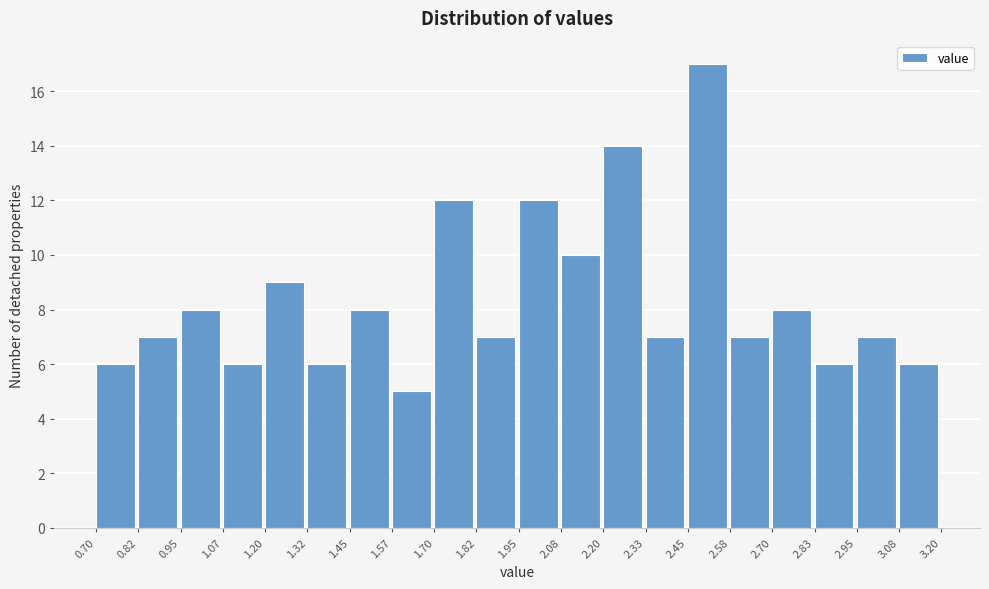

Reading left to right, transcribe this chart: for each bar, give the range it covers on the x-axis and its height. The values are not printed on the chart, so give them approximately, as read against the axis.

0.70 to 0.82: 6
0.82 to 0.95: 7
0.95 to 1.07: 8
1.07 to 1.20: 6
1.20 to 1.32: 9
1.32 to 1.45: 6
1.45 to 1.57: 8
1.57 to 1.70: 5
1.70 to 1.82: 12
1.82 to 1.95: 7
1.95 to 2.08: 12
2.08 to 2.20: 10
2.20 to 2.33: 14
2.33 to 2.45: 7
2.45 to 2.58: 17
2.58 to 2.70: 7
2.70 to 2.83: 8
2.83 to 2.95: 6
2.95 to 3.08: 7
3.08 to 3.20: 6